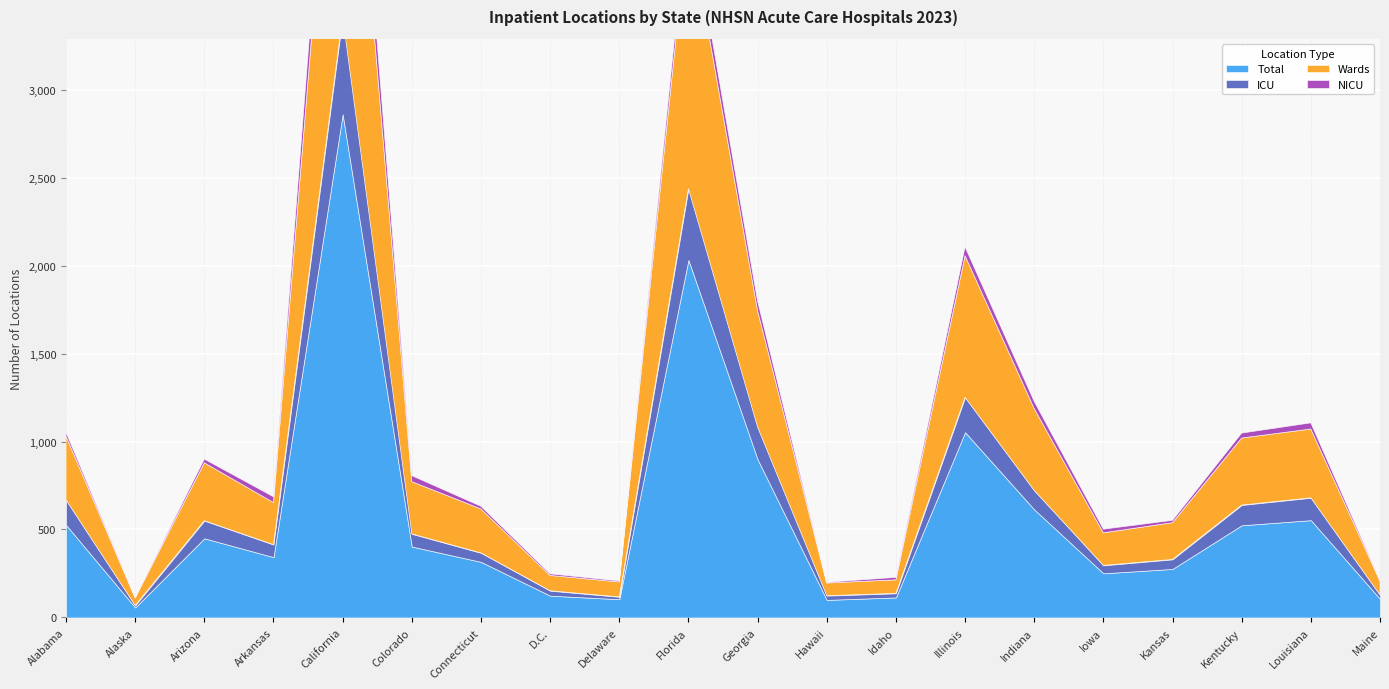

What is the sum of all Wards values?

8600